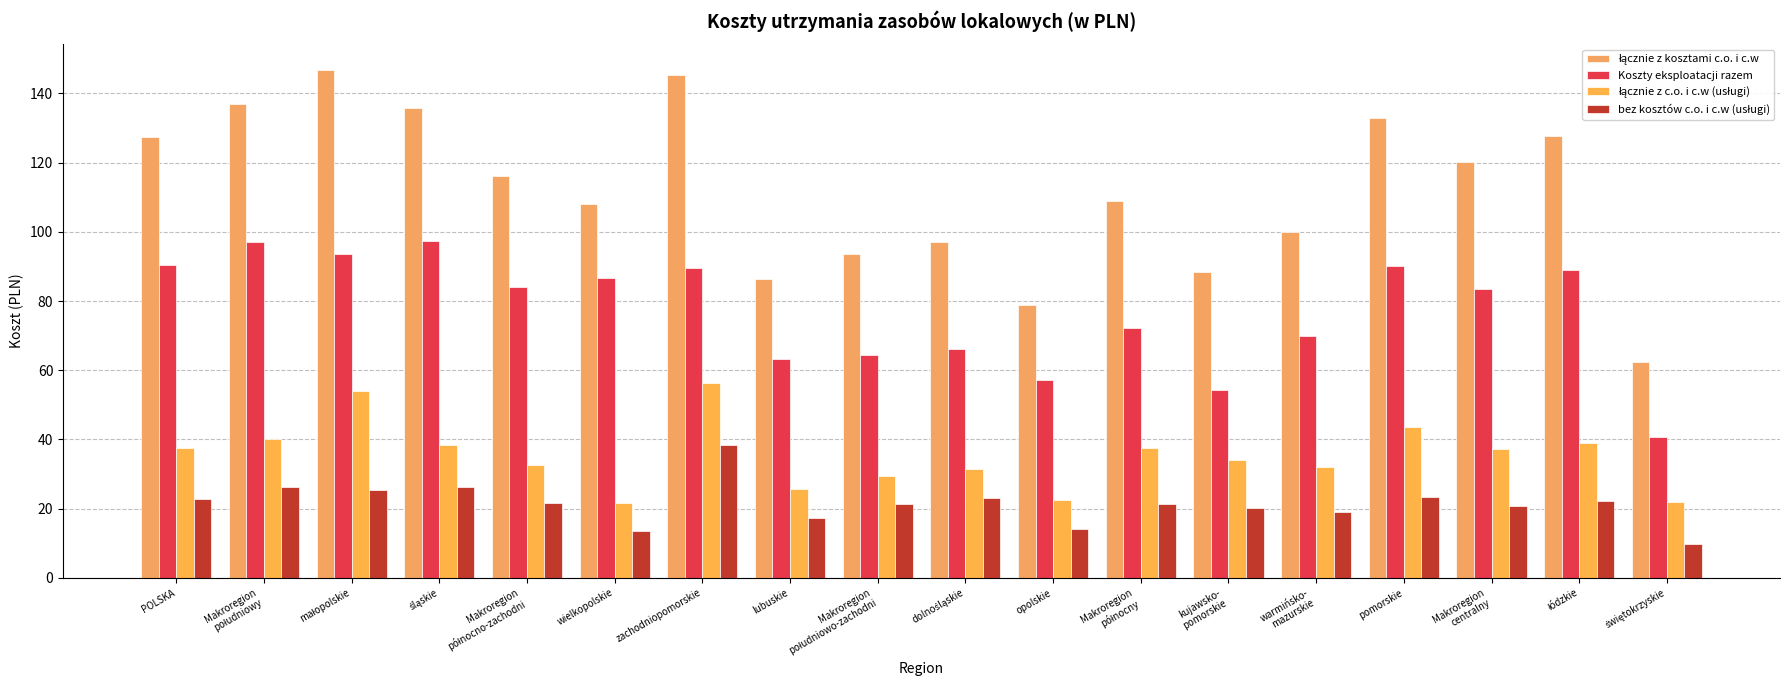

What position from the right is POLSKA?

18